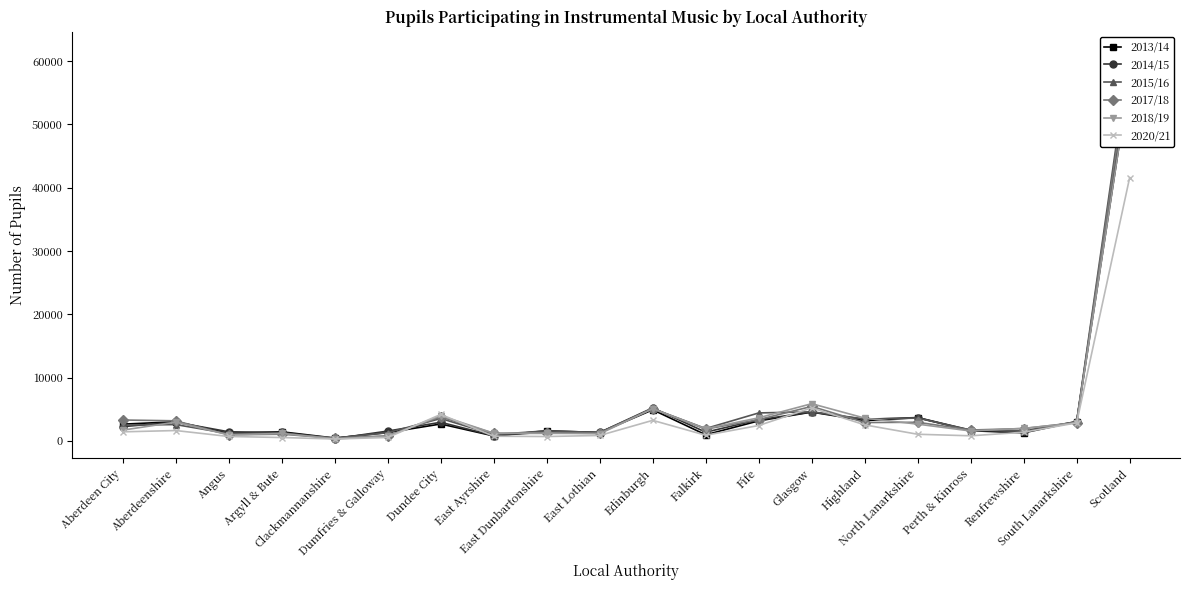

What is the maximum value for 2014/15?

59451